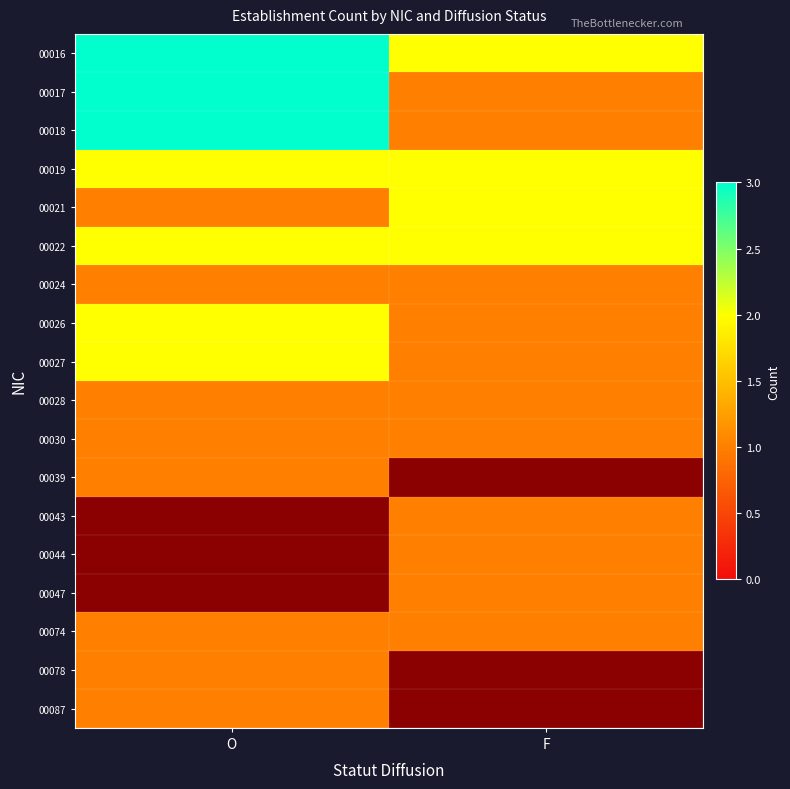

What is the approximate value of 00021 at F?

2.0